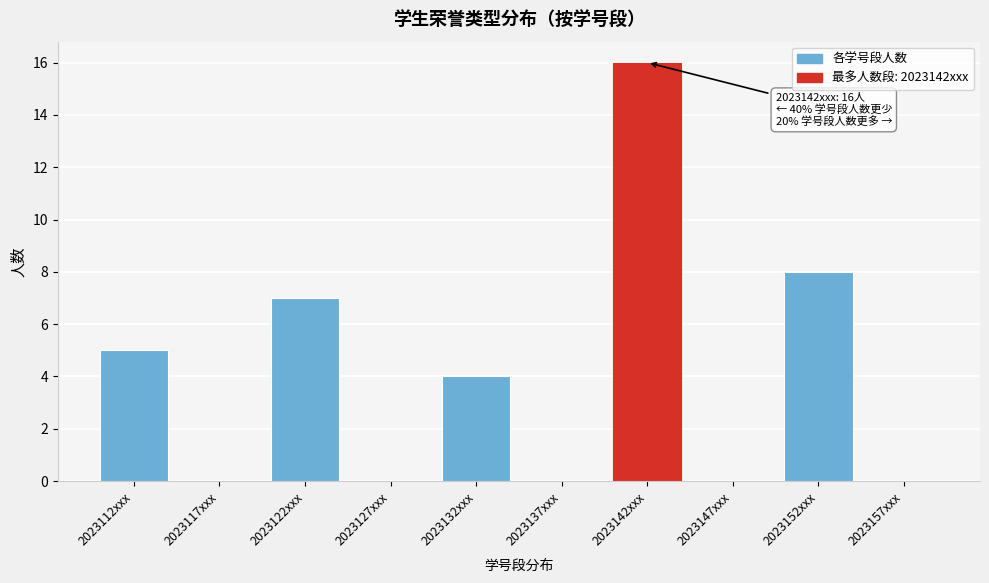

Reading left to right, transcribe all the data shown in this chart.

2023112xxx=5	2023117xxx=0	2023122xxx=7	2023127xxx=0	2023132xxx=4	2023137xxx=0	2023142xxx=16	2023147xxx=0	2023152xxx=8	2023157xxx=0